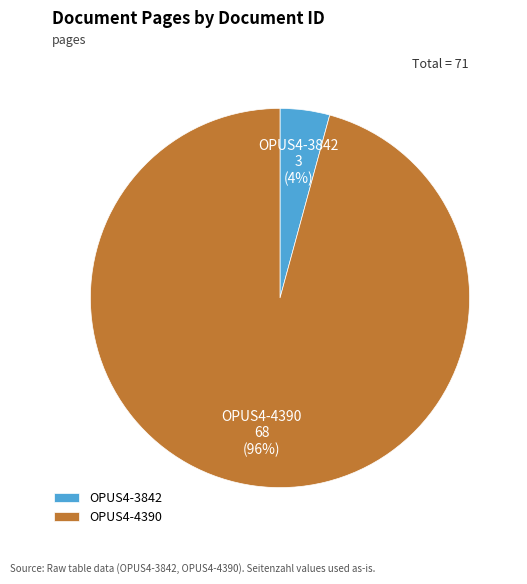

The OPUS4-4390 slice represents 89% of the pie. True or false?

False